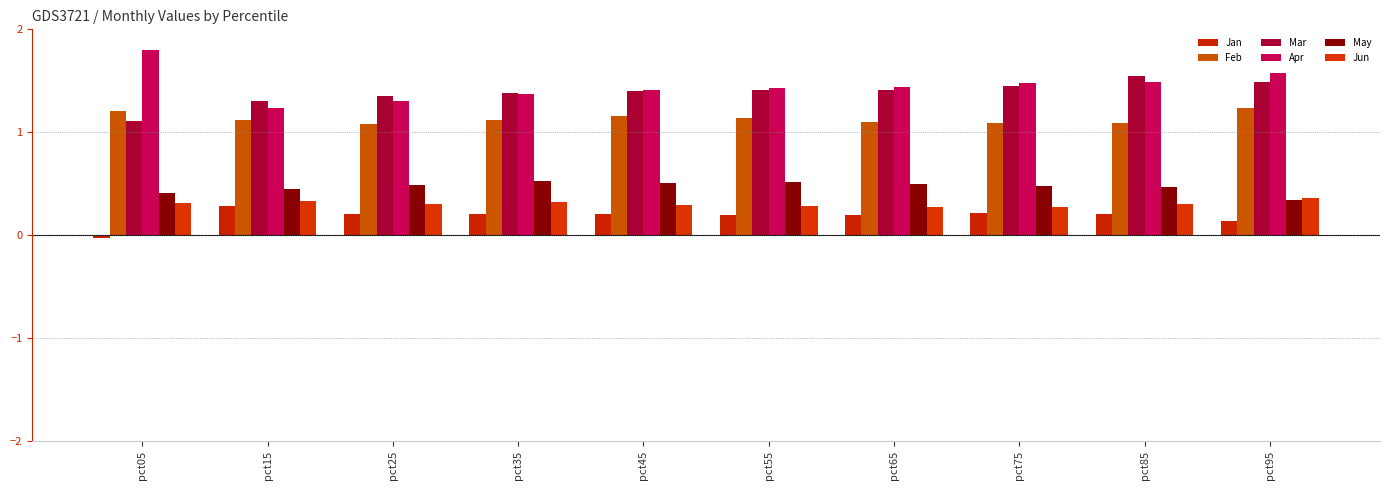

What is the difference between the maximum and minimum values in the Apr series?

0.6